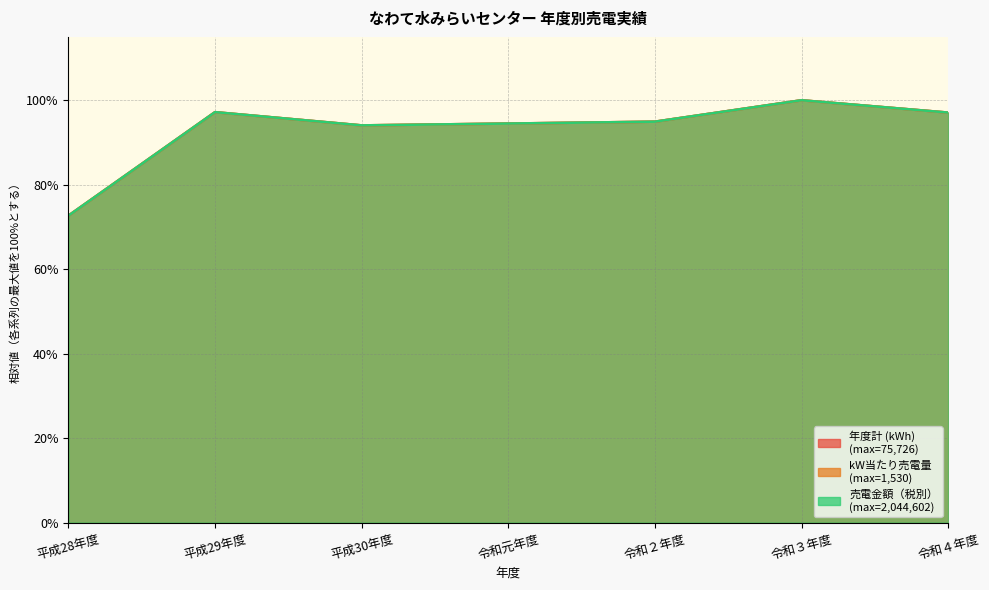

Count the 売電金額（税別） values in the range 0 to 1.

7